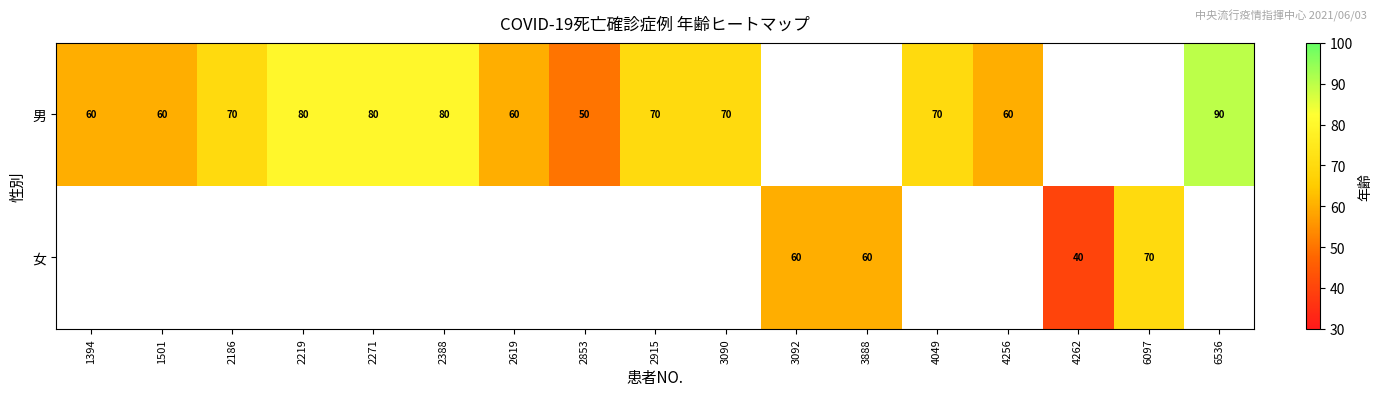

What is the difference between the 男 values at 2388 and 1501?

20